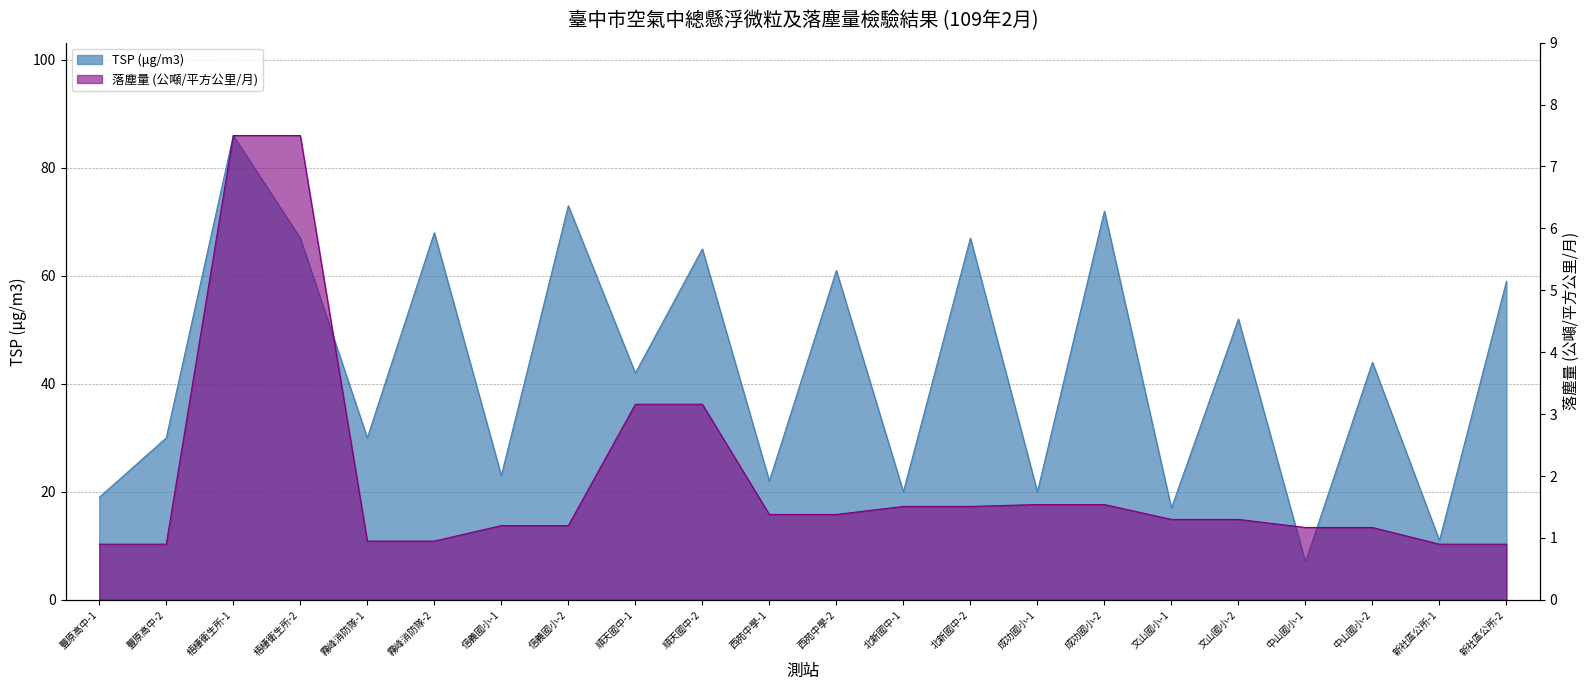

Does the chart have visible grid lines?

Yes